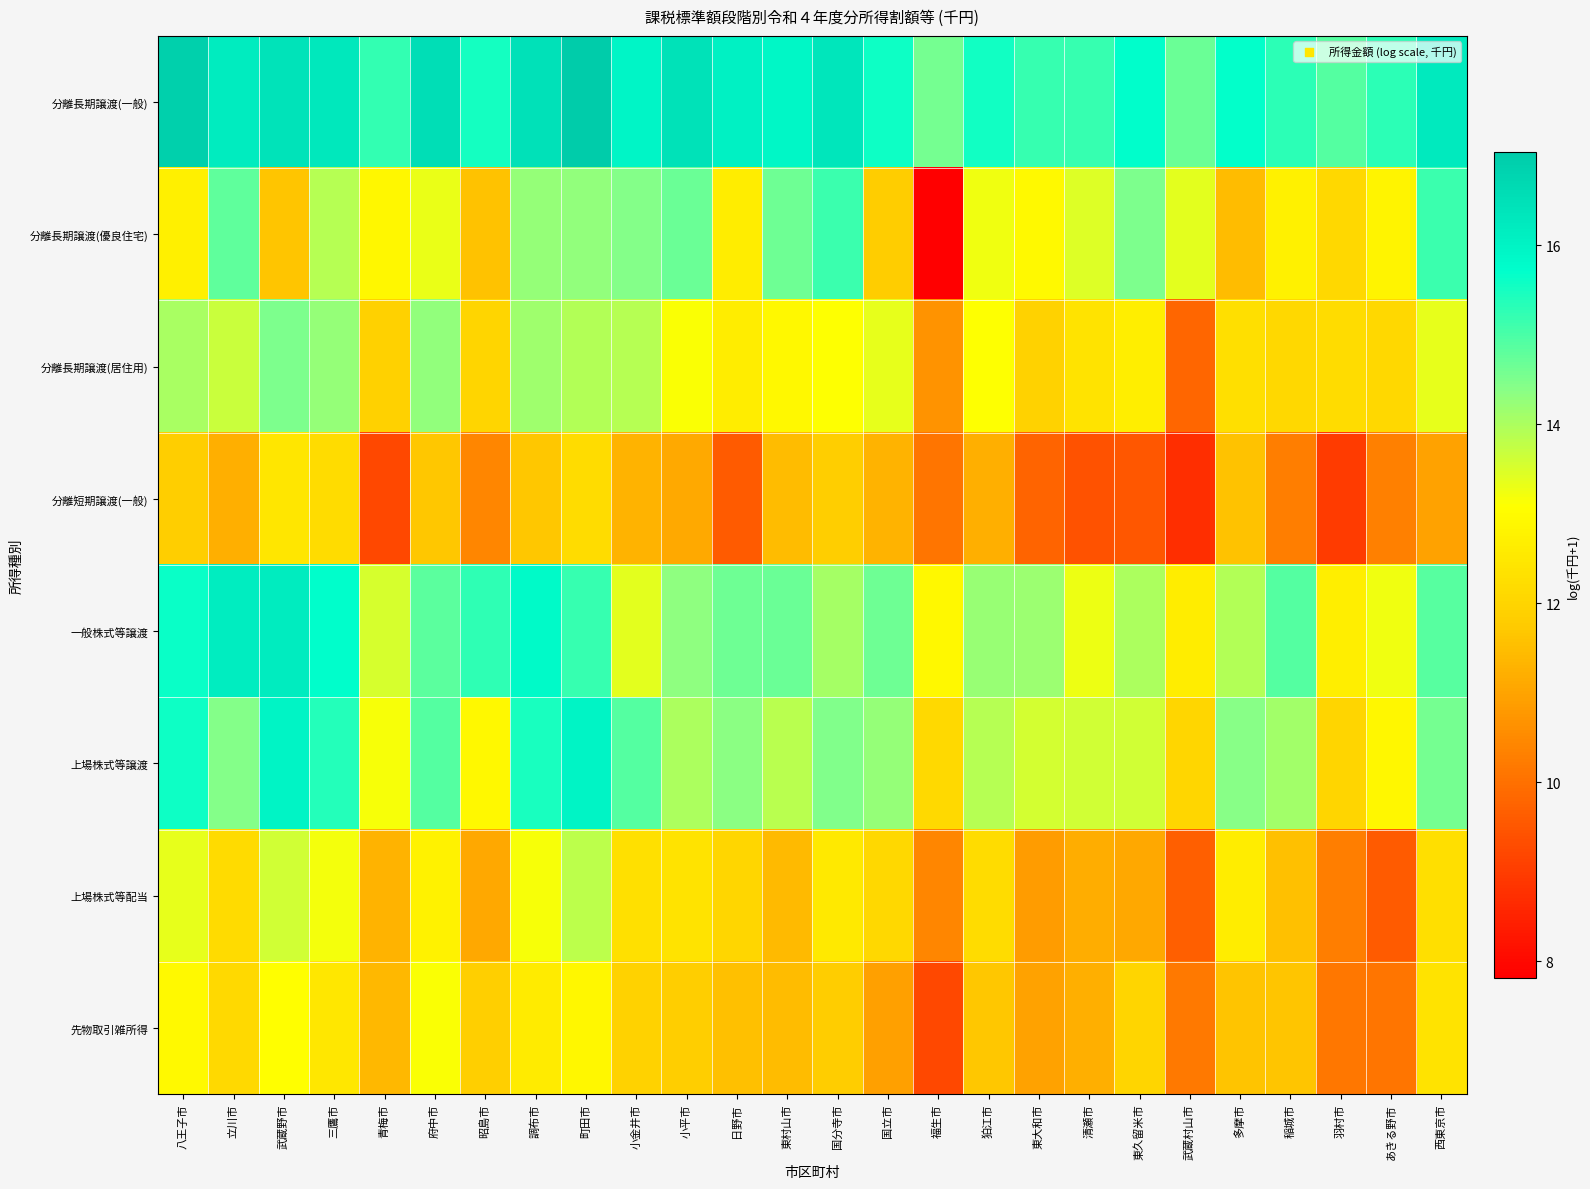

What is the total value across all series at 日野市?

103.5